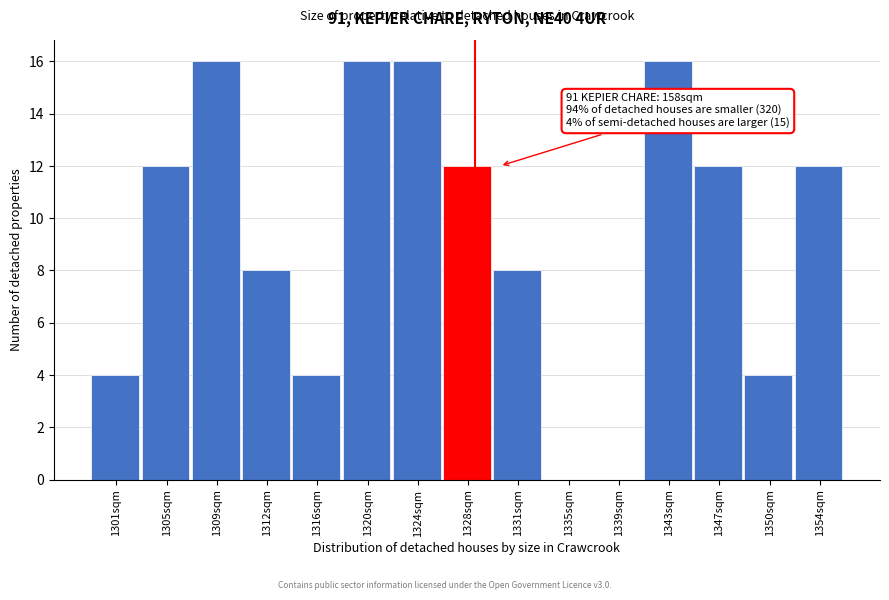

Reading right to left, what are all the values shown in this chart?

1354sqm=12	1350sqm=4	1347sqm=12	1343sqm=16	1339sqm=0	1335sqm=0	1331sqm=8	1328sqm=12	1324sqm=16	1320sqm=16	1316sqm=4	1312sqm=8	1309sqm=16	1305sqm=12	1301sqm=4